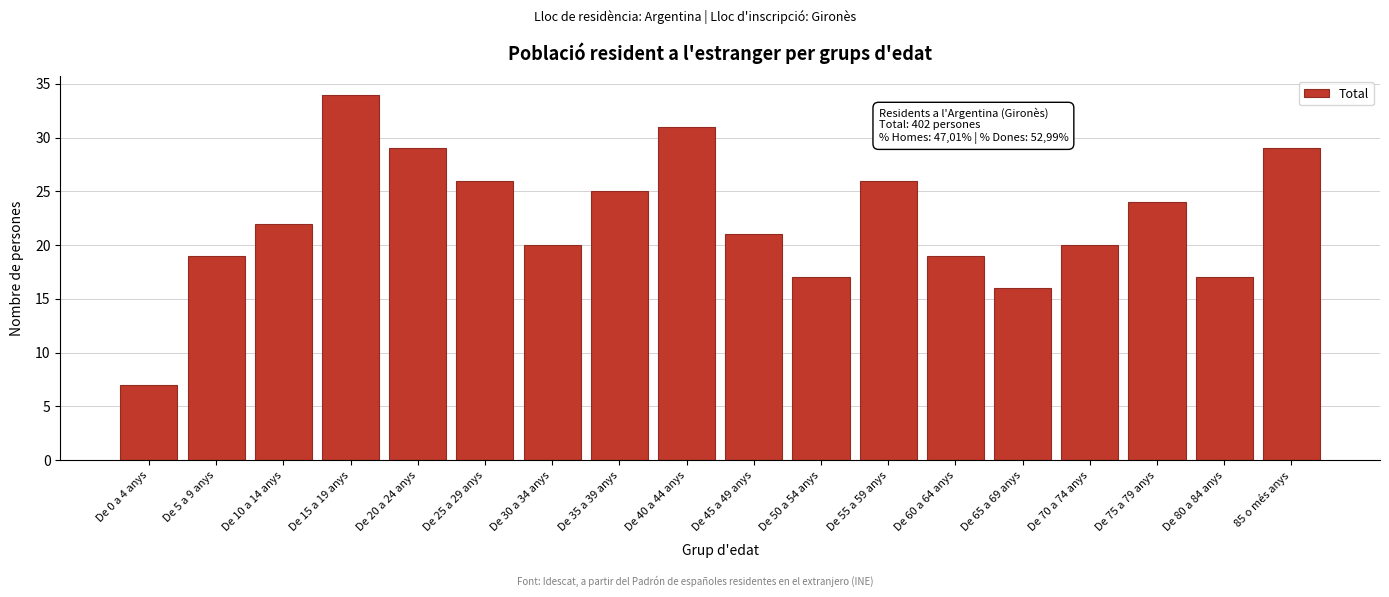

Reading left to right, transcribe all the data shown in this chart.

7	19	22	34	29	26	20	25	31	21	17	26	19	16	20	24	17	29